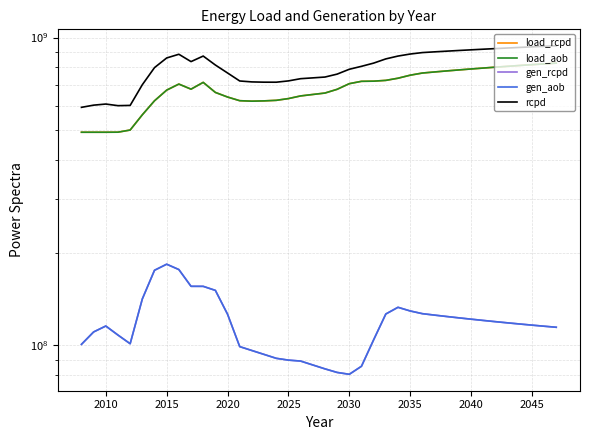

Which series has the largest total across all categories?

rcpd